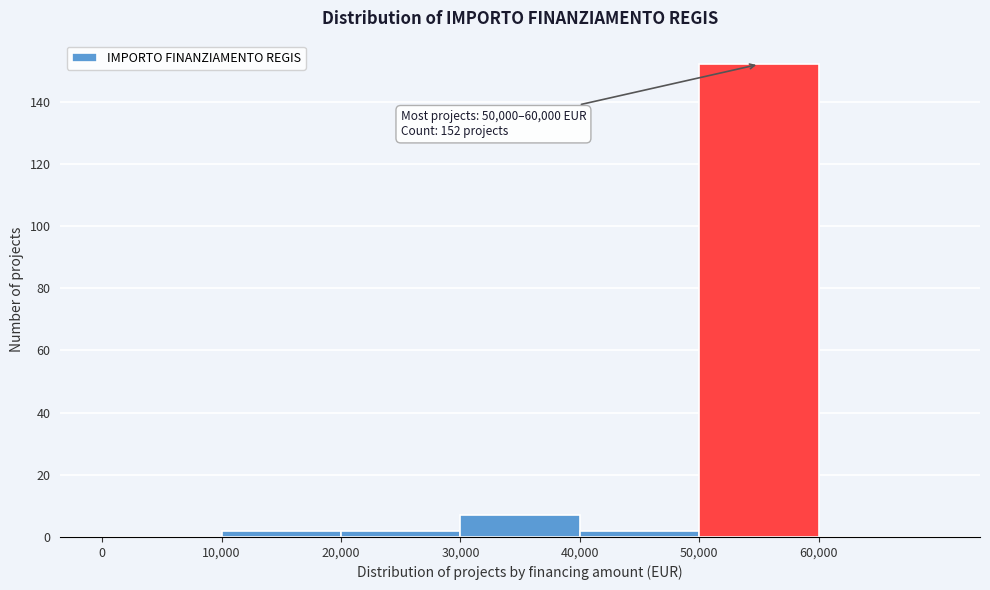

Over which range of the x-axis is the bar tallest?

50000 to 60000